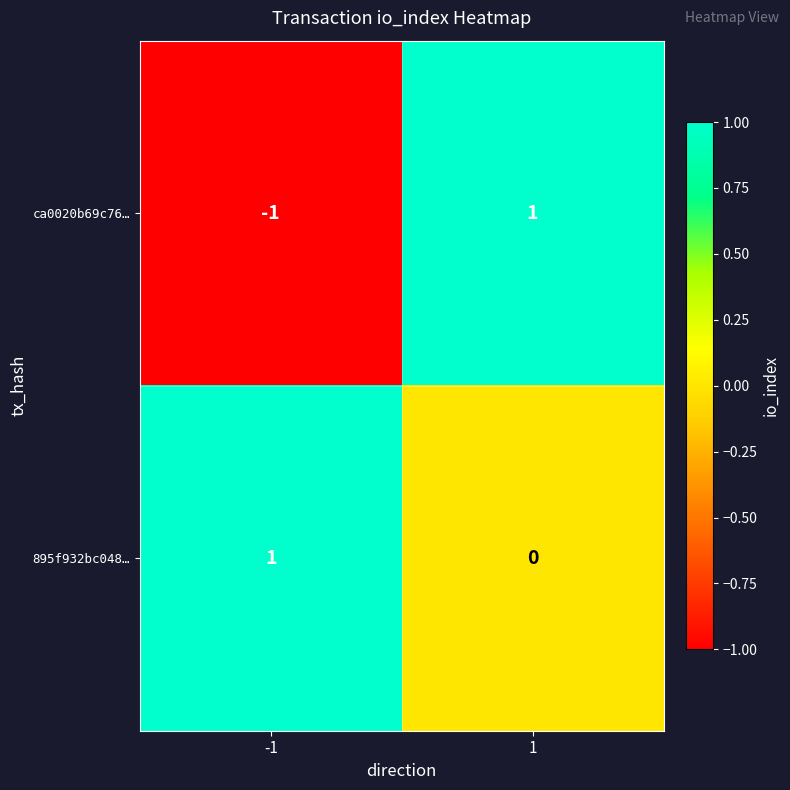

Rank the series by their average value, from highest to lowest.

895f932bc048…, ca0020b69c76…